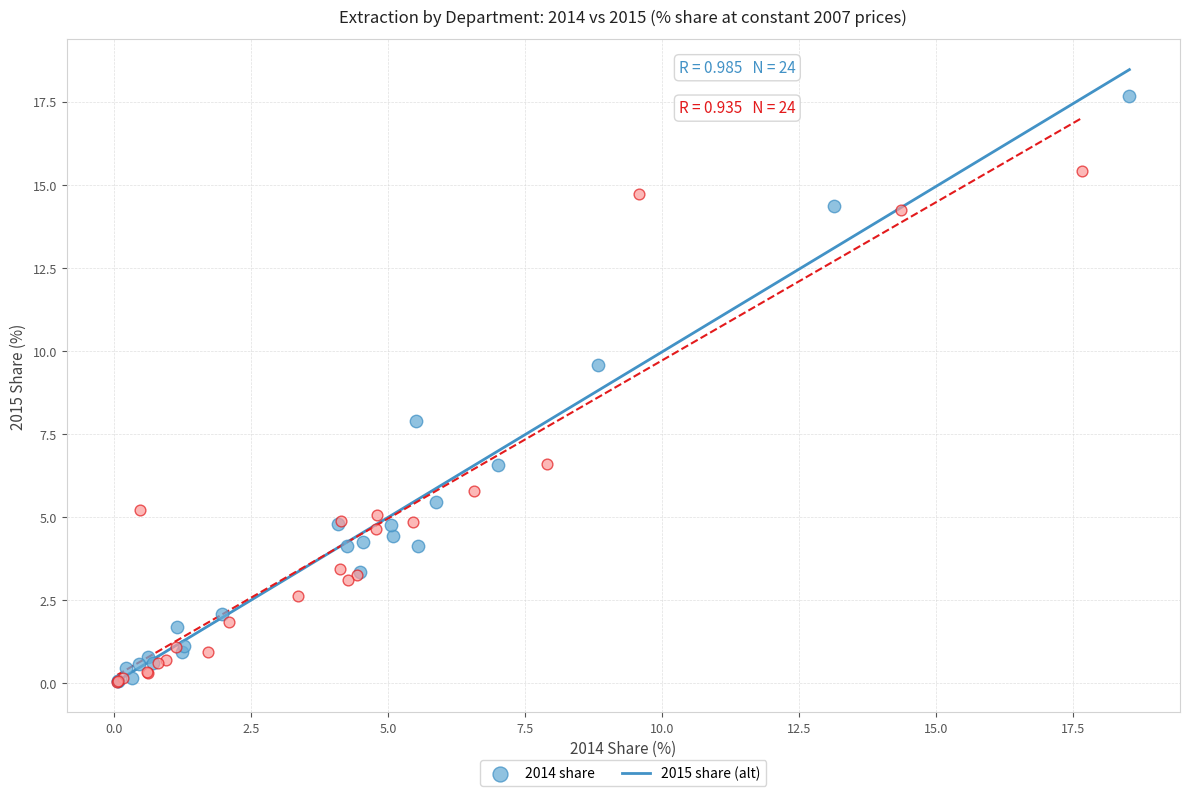

Which series has the widest spread of Y values?

2014 share